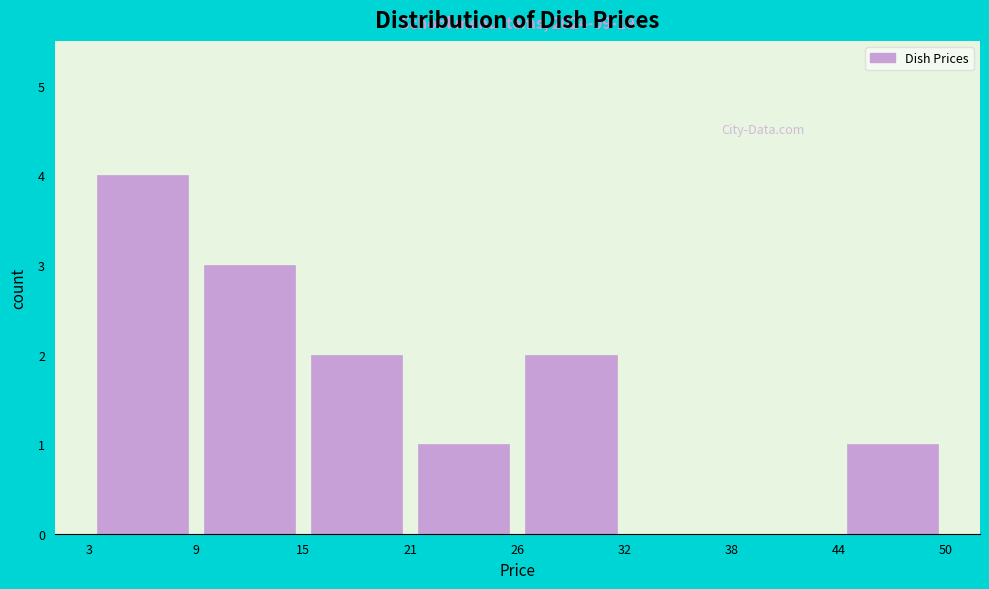

Over which range of the x-axis is the bar tallest?

3 to 9